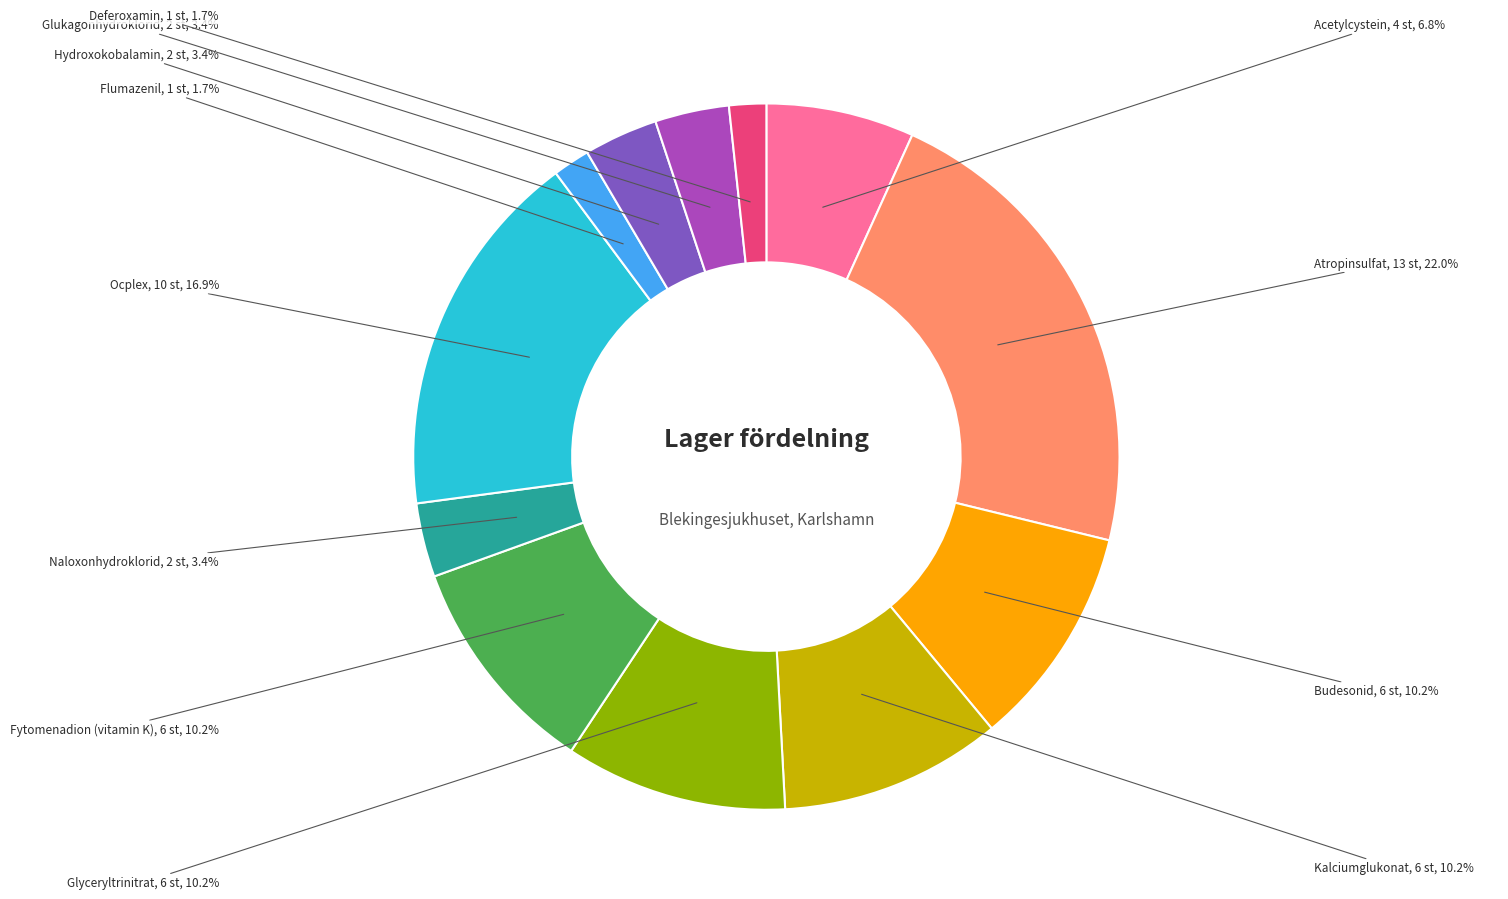

Is there any slice that represents more than half of the pie?

No